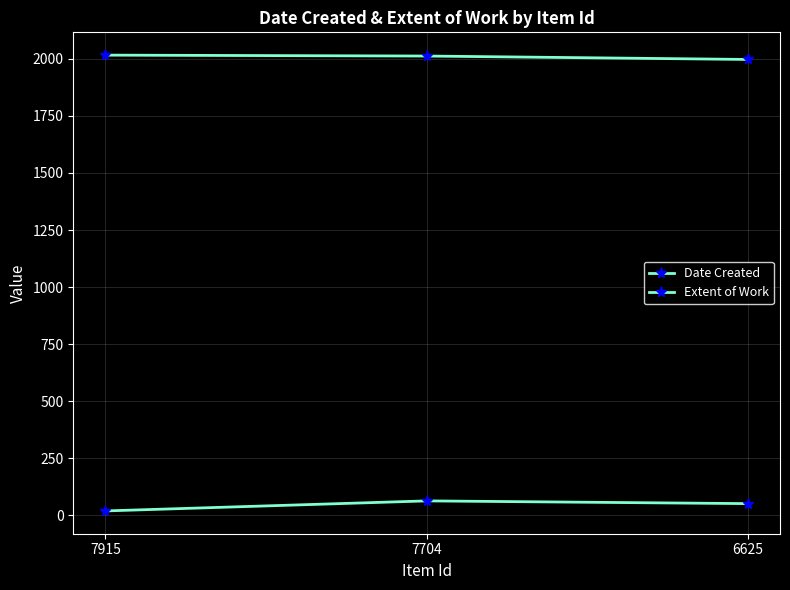

How many data points in Date Created are less than 2012?

1